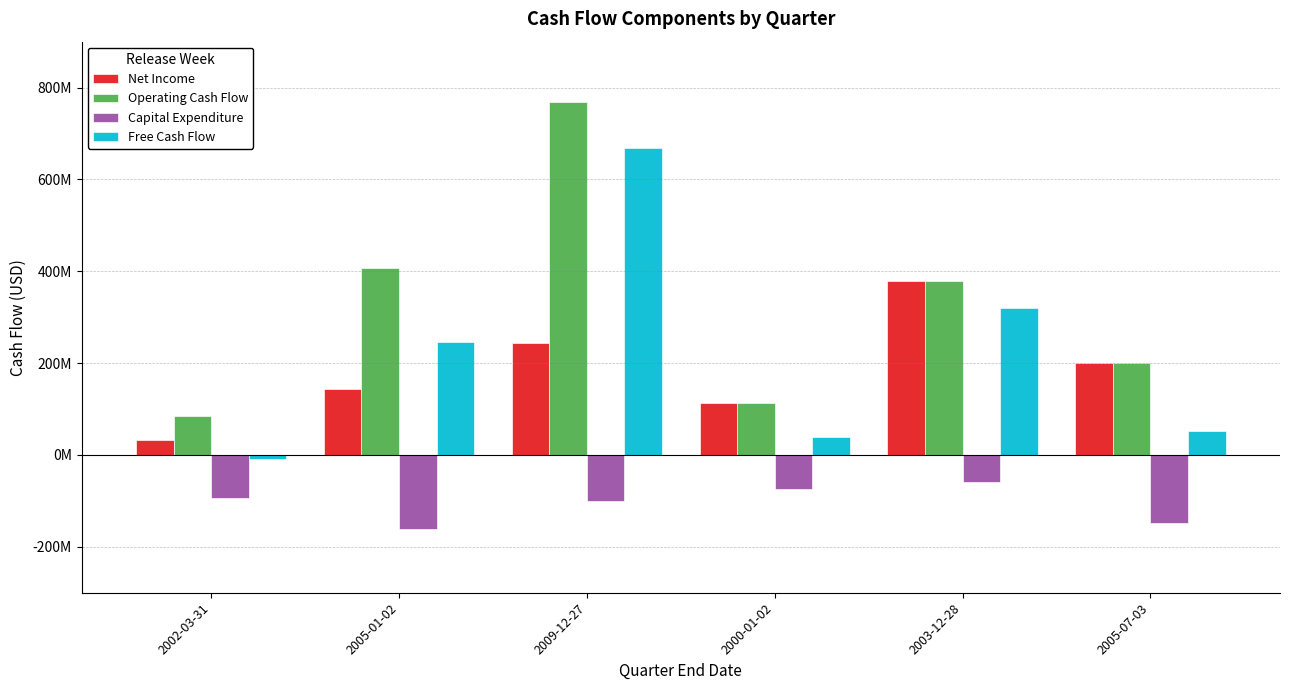

The Capital Expenditure series shows -59127000 at 2003-12-28. True or false?

True